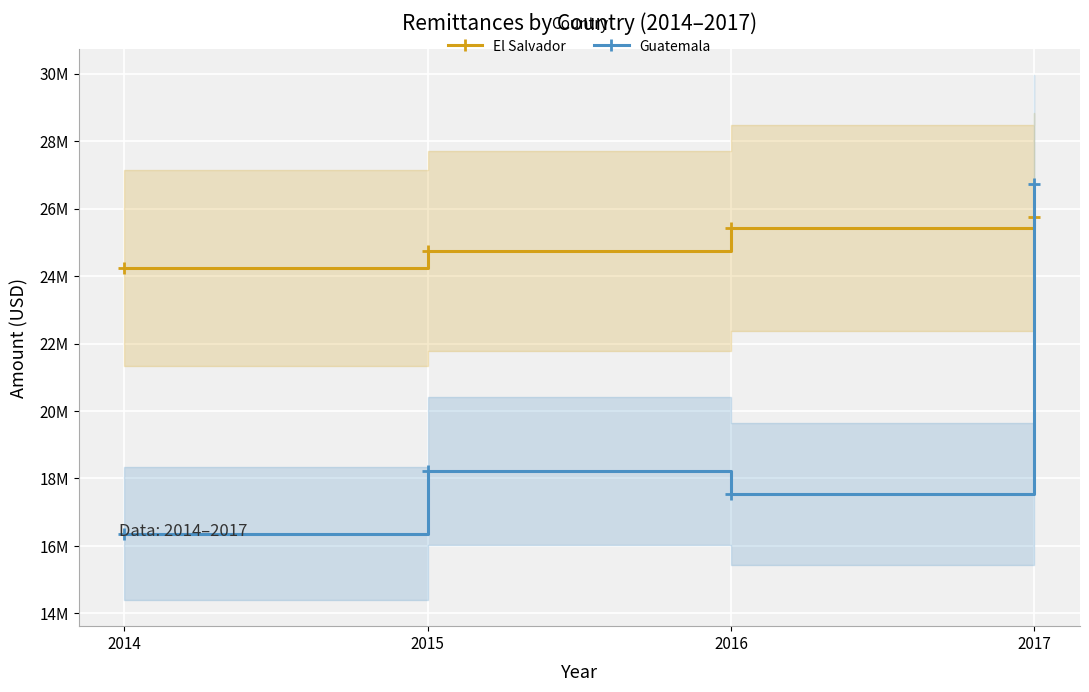

What is the average value of the Guatemala series?

19720408